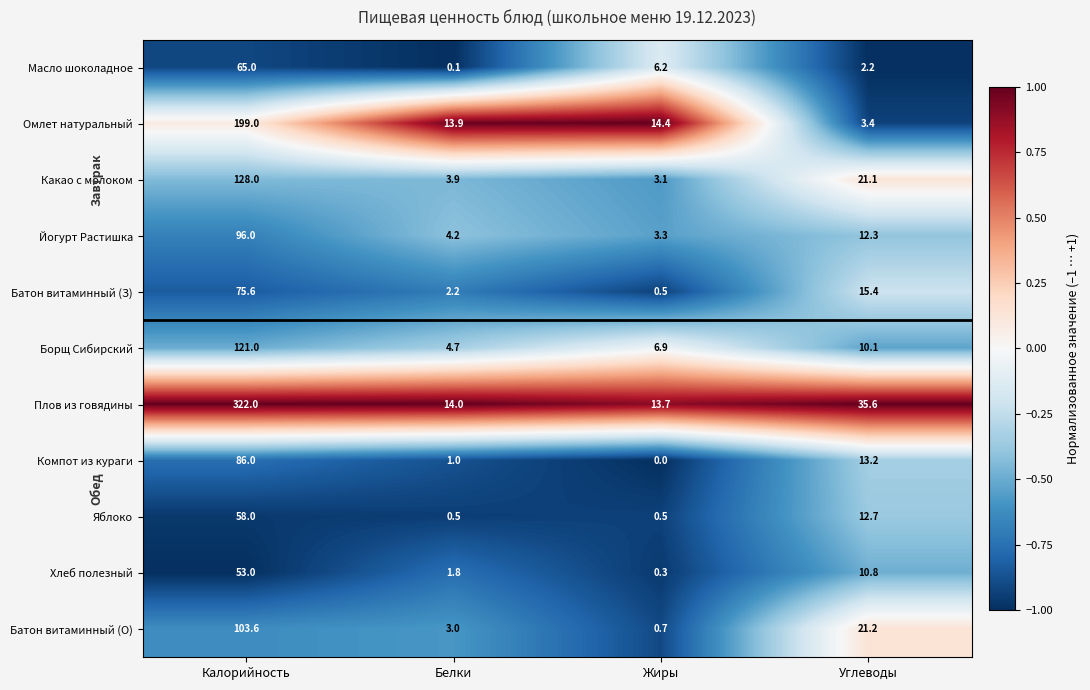

The Йогурт Растишка series shows 4.9 at Жиры. True or false?

False